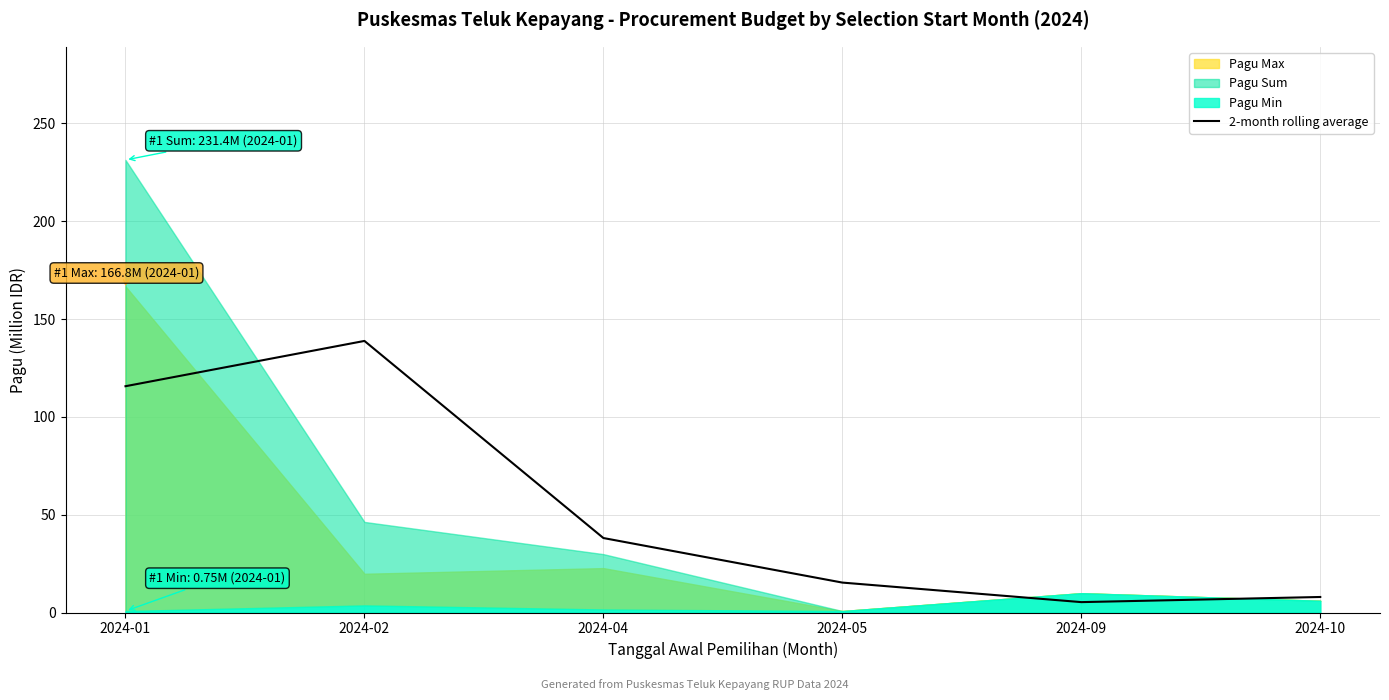

What value does the data have at 2024-05?

15.3